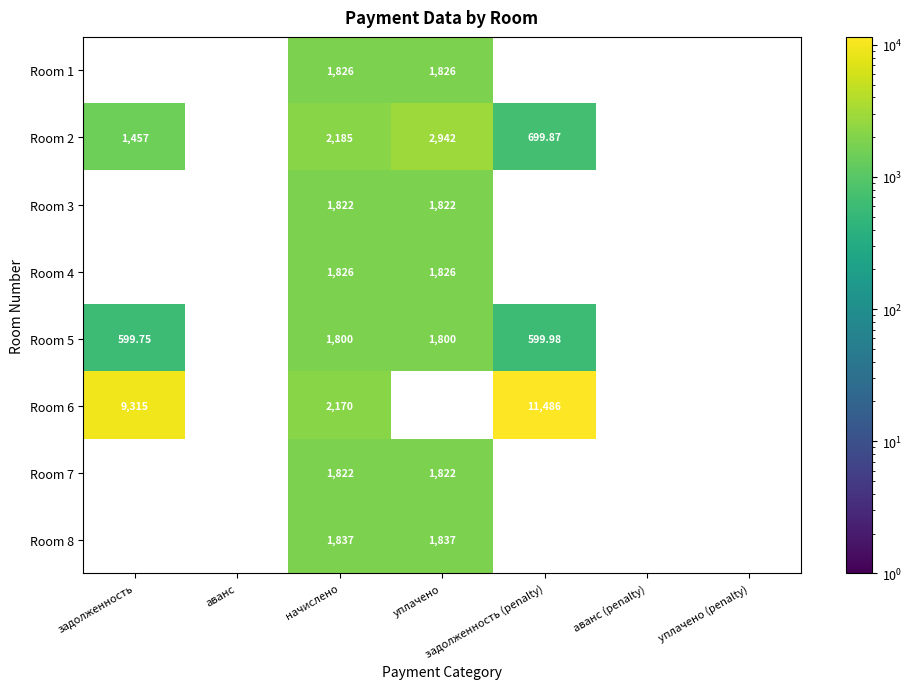

How many data points in Room 3 are above 1821?

2